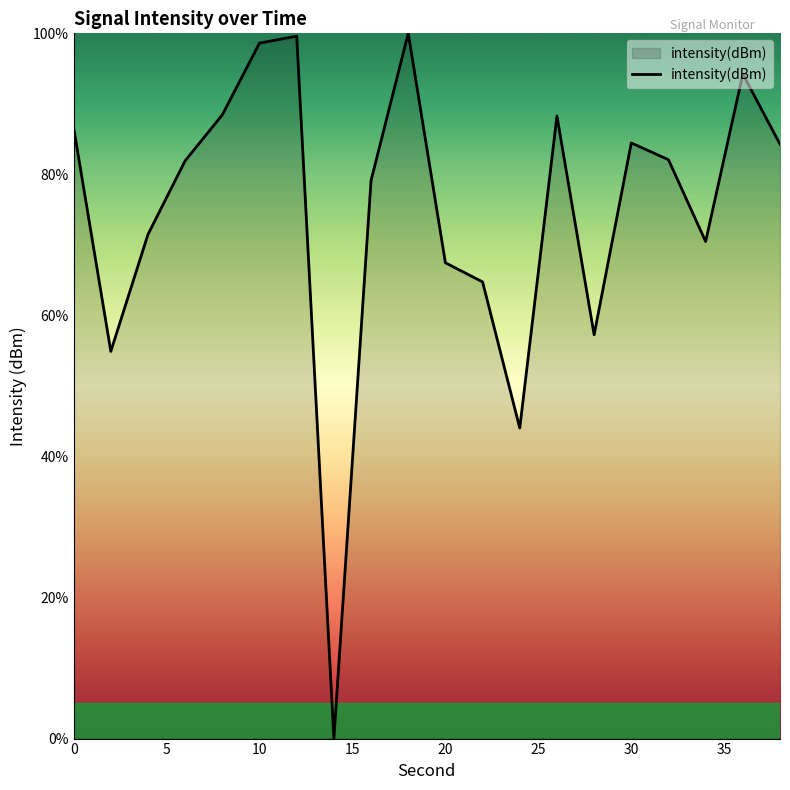

What is the greatest value displayed?

100.0